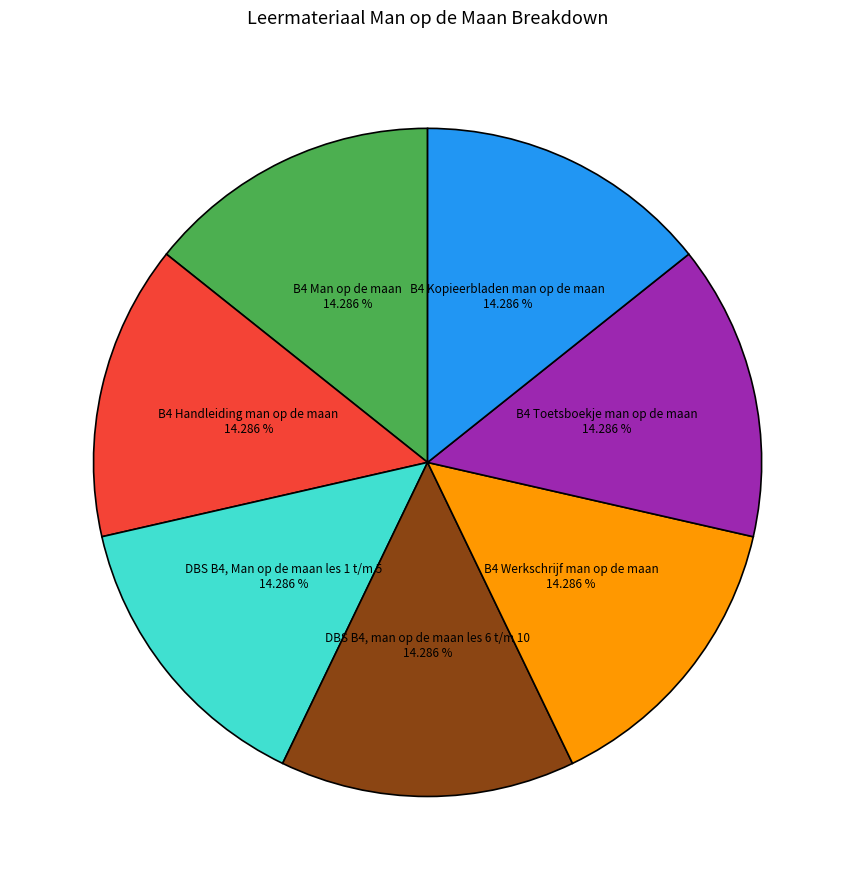

To the nearest percent, what percentage of the pie is B4 Kopieerbladen man op de maan?

14%